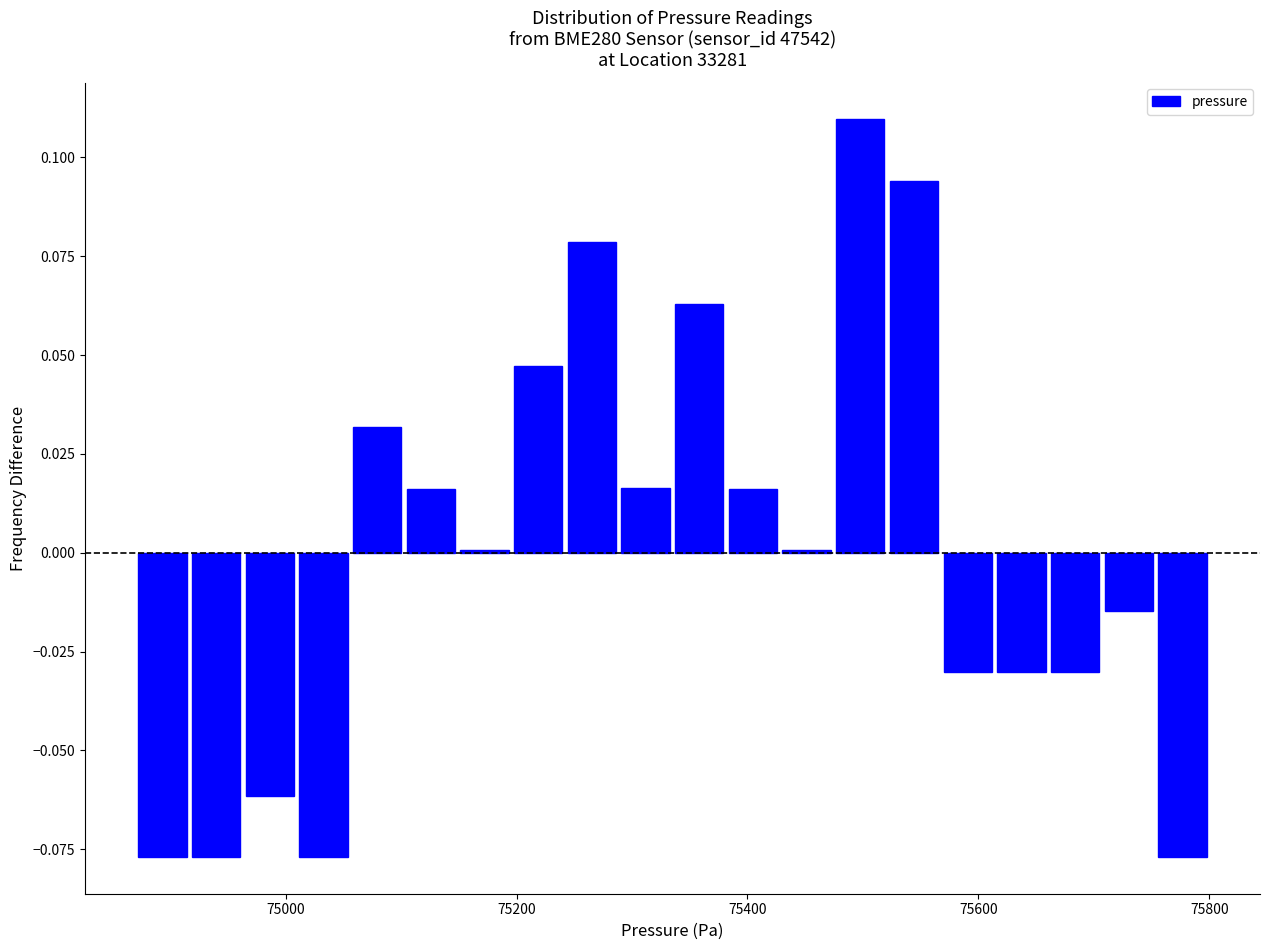

Read against the x-axis, roughly where is the centre of the tallest bar?

75500